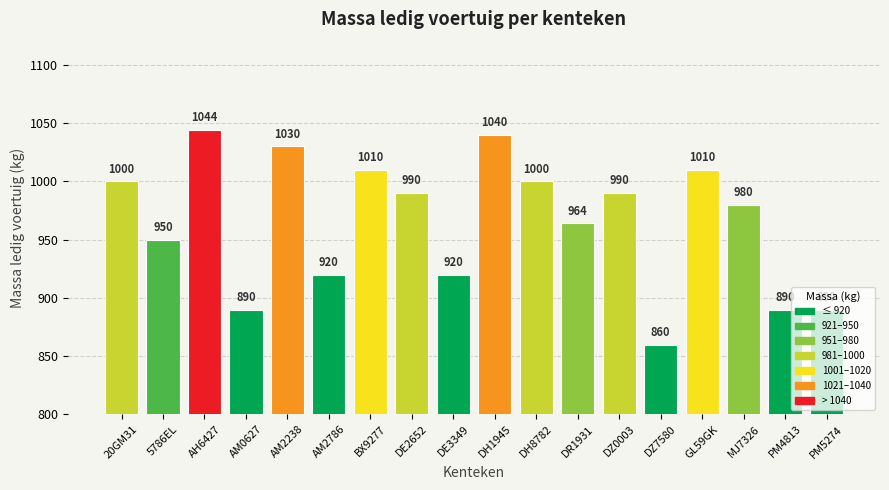

How many data points does each series have?

18